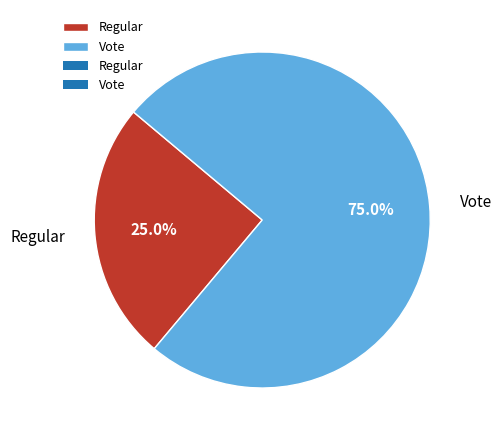

Does Regular account for over 50% of the chart?

No